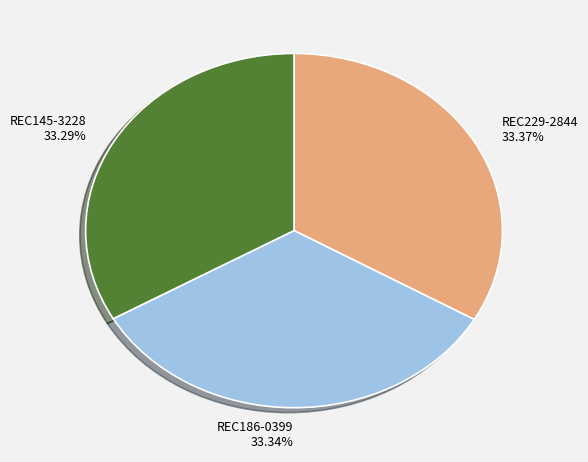

Does REC229-2844 account for over 50% of the chart?

No